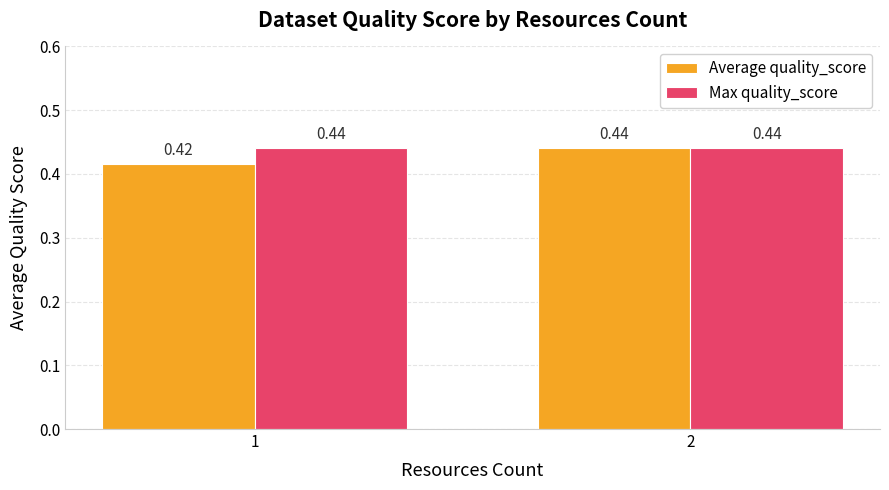

What is the sum of the Average quality_score values at 1 and 2?

0.9